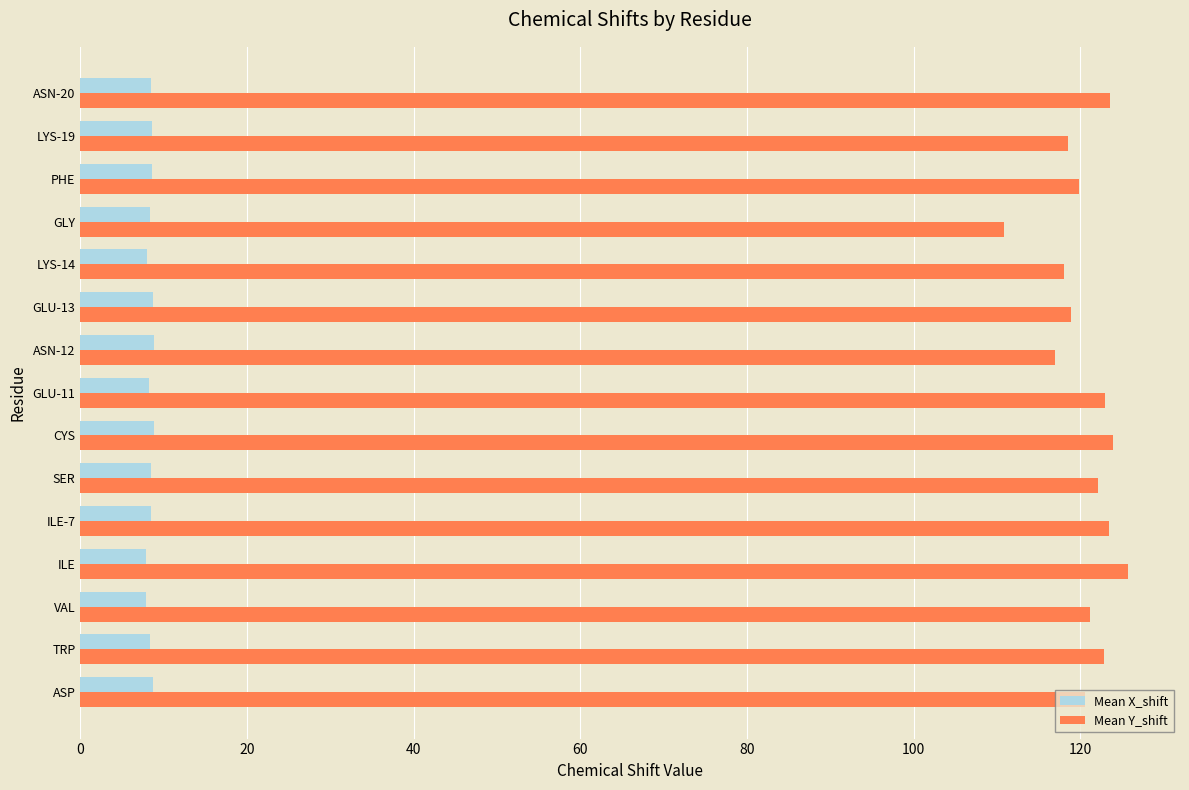

What is the greatest value displayed?

125.7